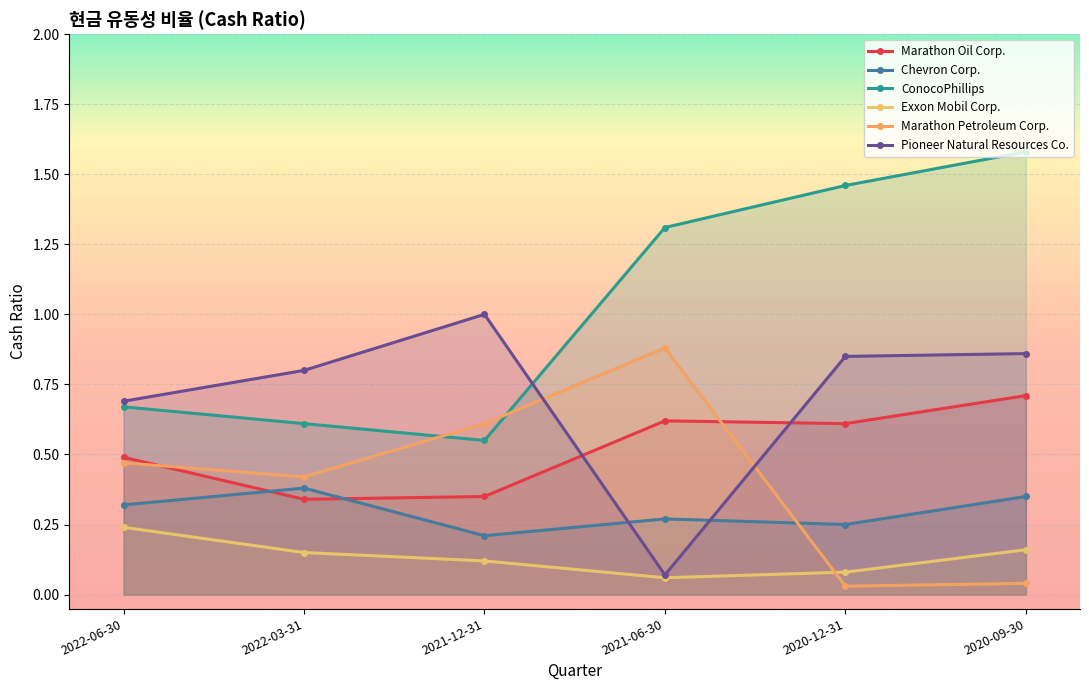

The value of Pioneer Natural Resources Co. at 2021-06-30 is 0.1. True or false?

False